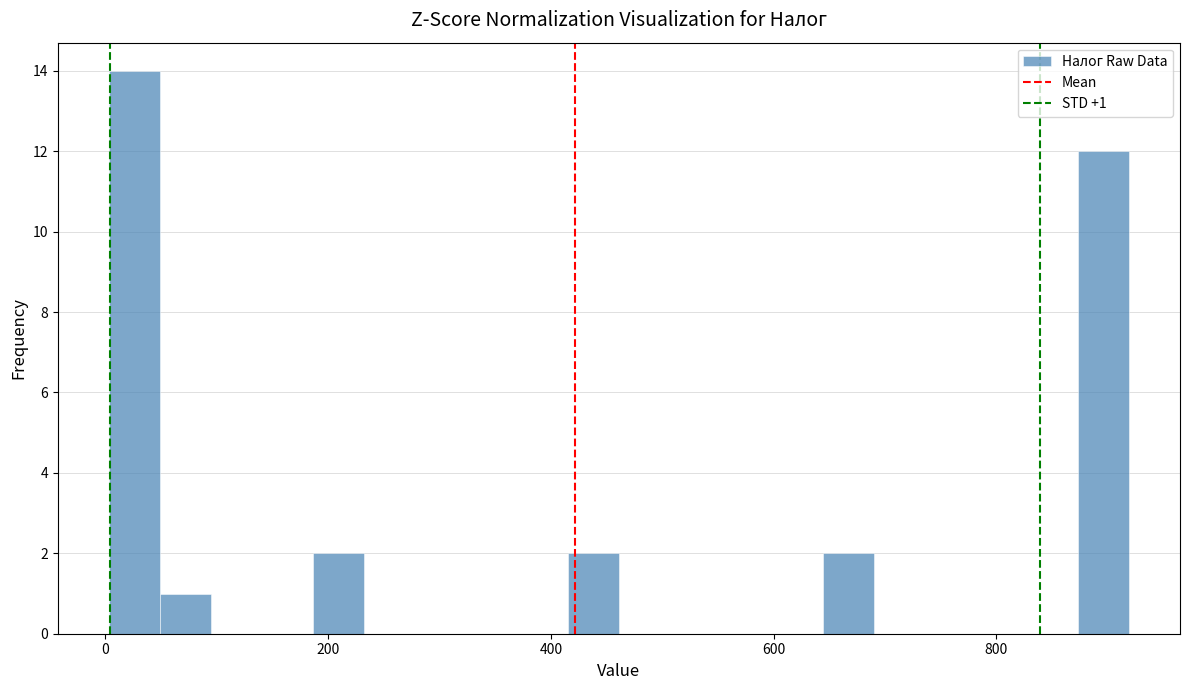

Read against the x-axis, roughly where is the centre of the tallest bar?

20